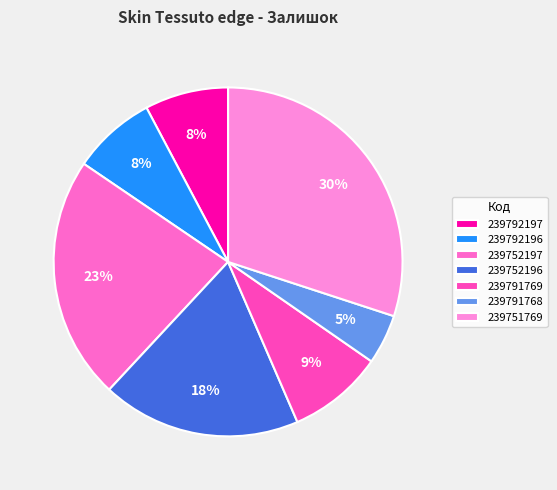

Which slice is the smallest?

239791768